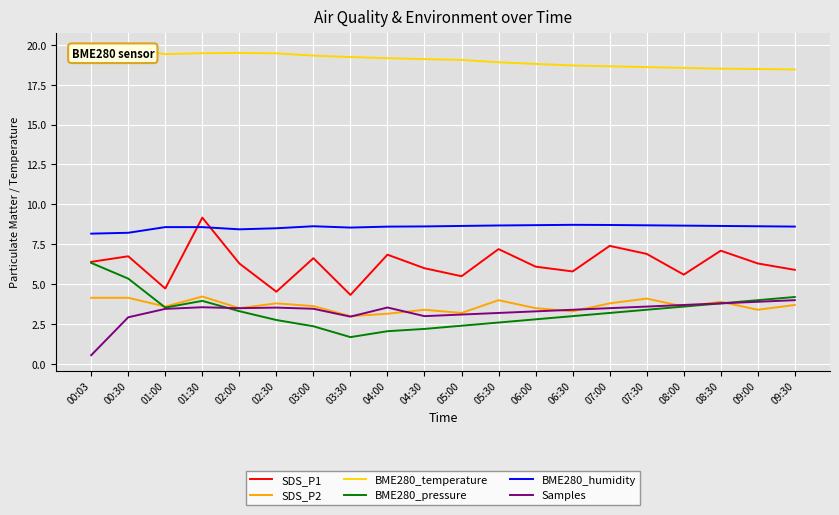

Which has a higher value, 01:30 or 00:03?

01:30